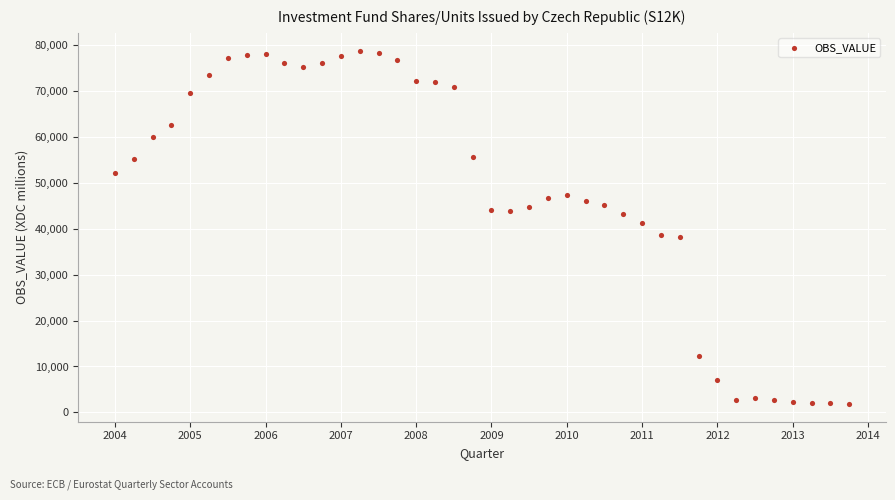

How many data points are displayed?

40